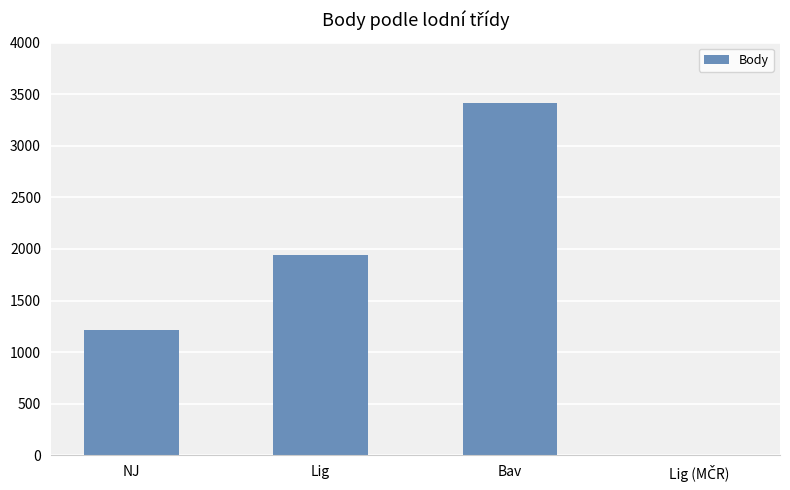

The chart shows a value of 1212 at NJ. True or false?

True